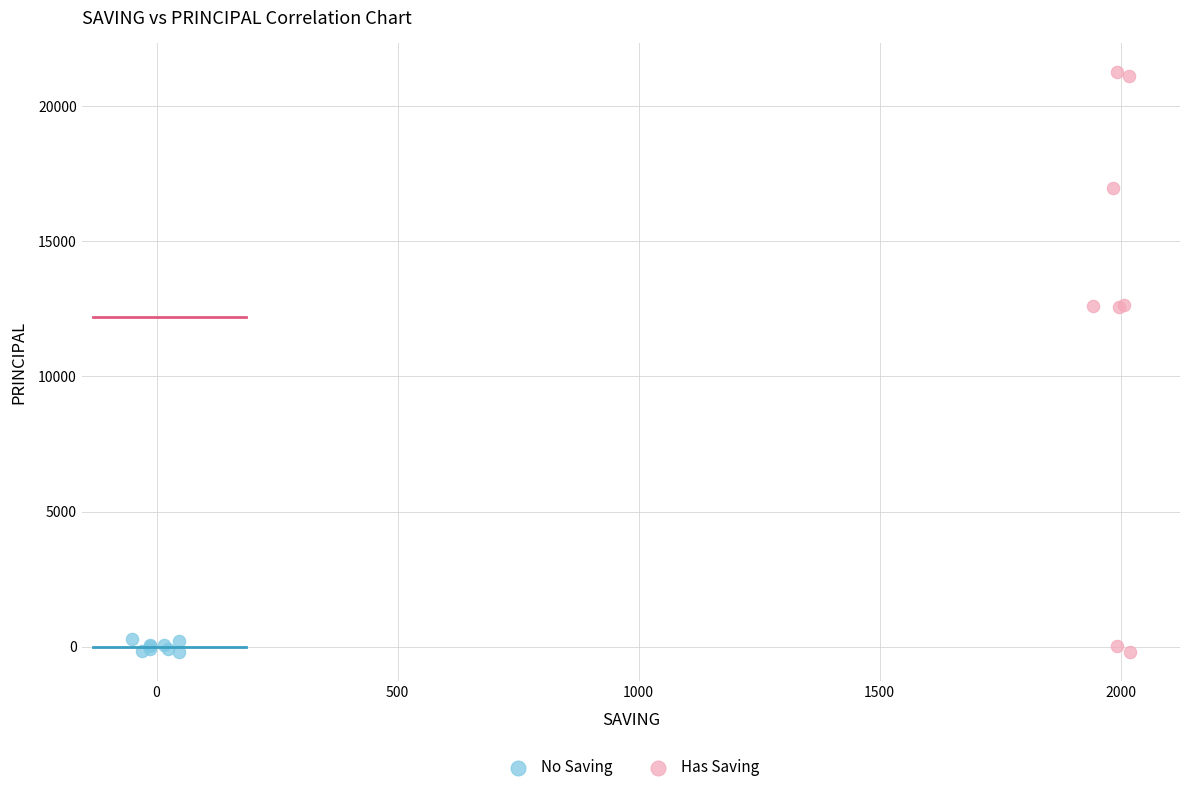

Which series reaches the maximum Y coordinate?

Has Saving